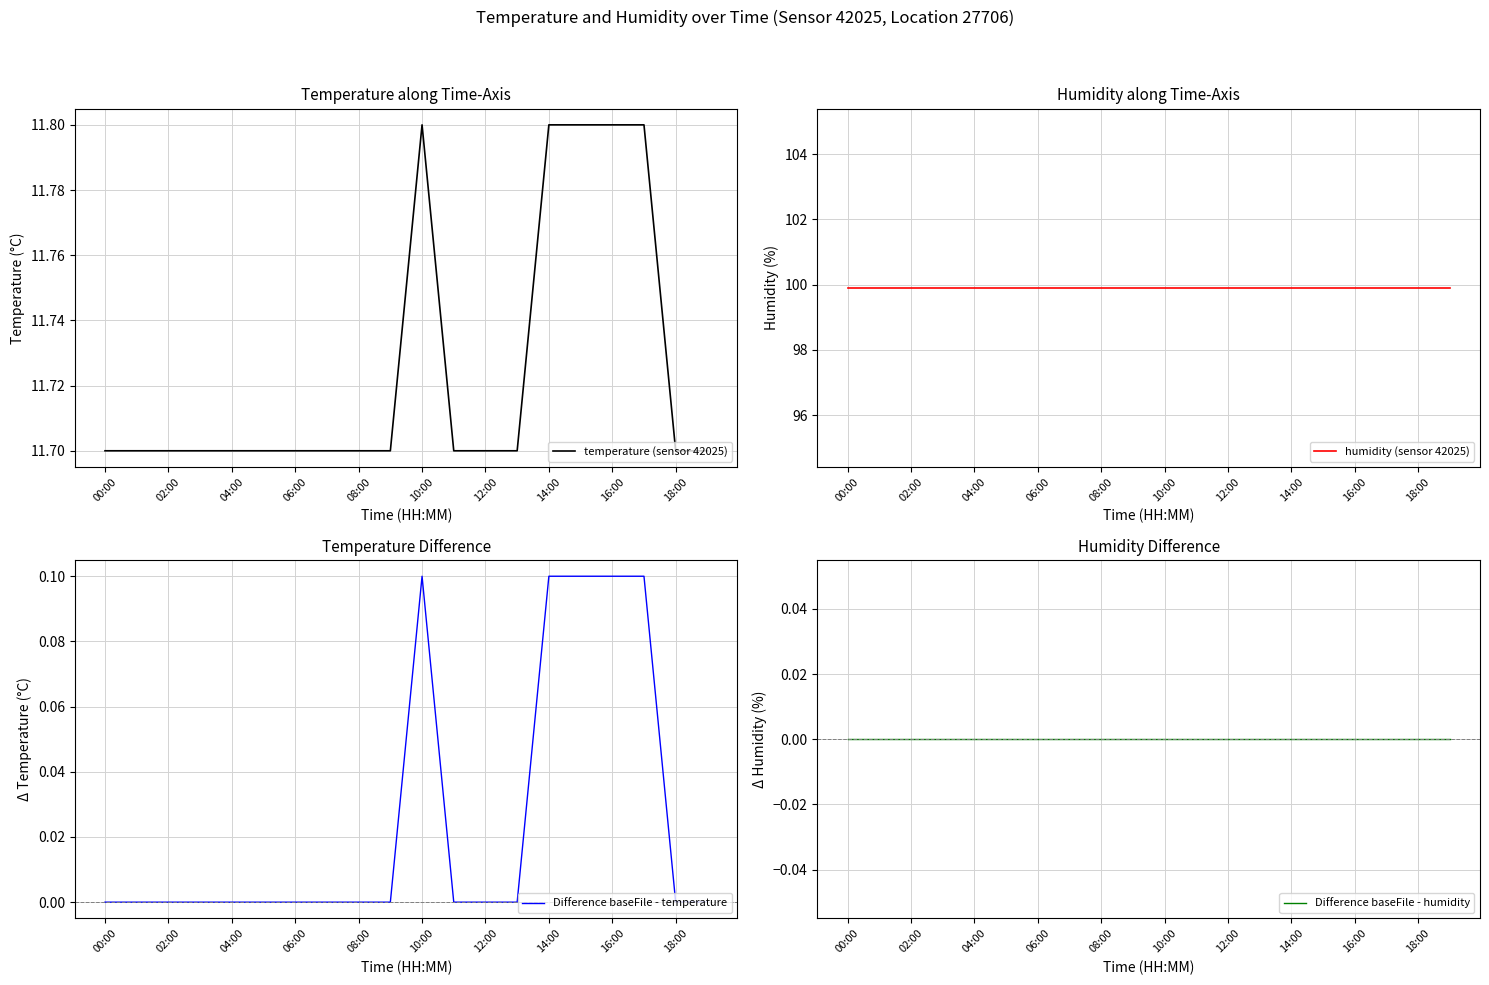

At how many categories does at least one series exceed 18?

20